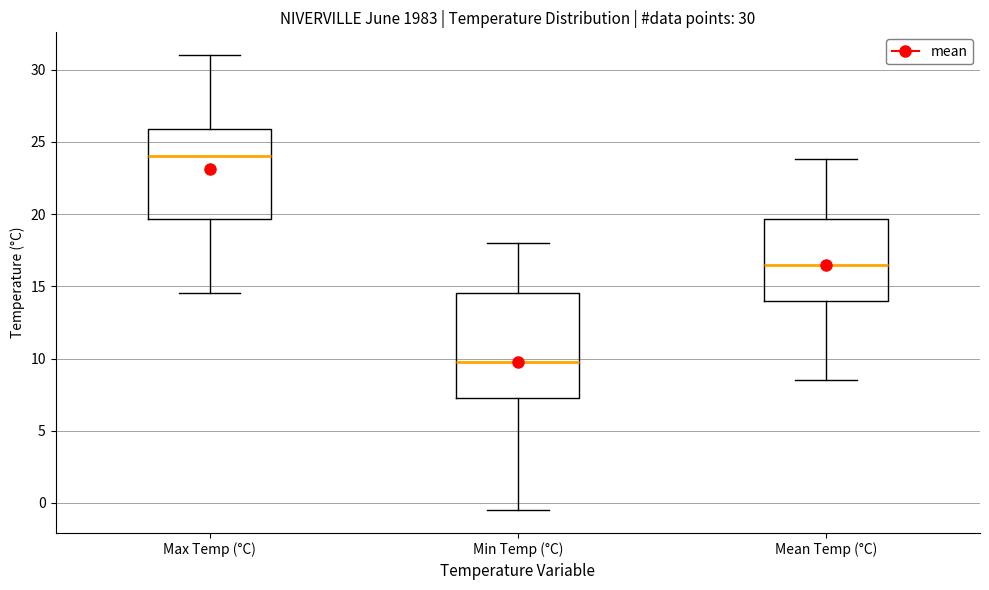

Which box has the highest median line?

Max Temp (°C)